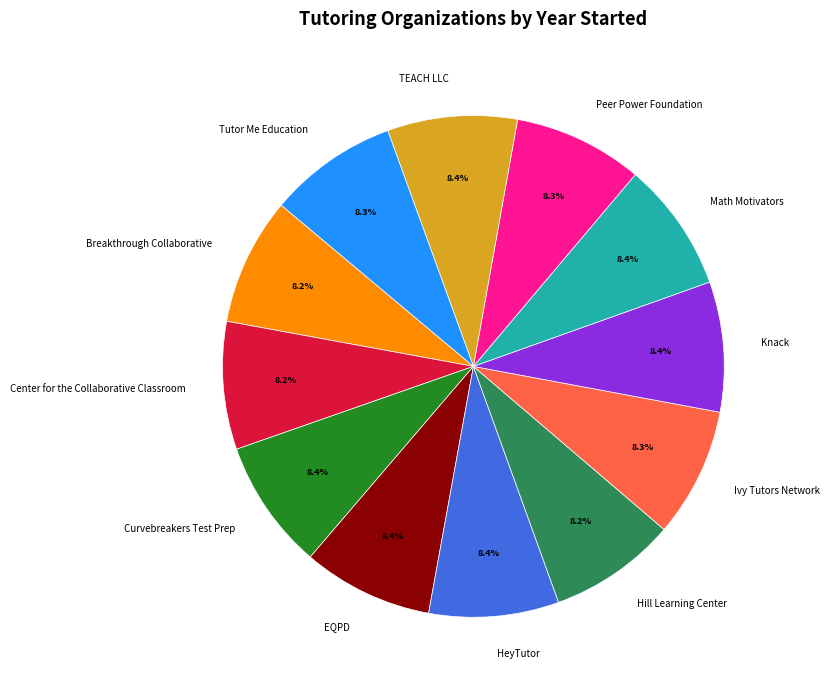

How much of the chart is everything except Tutor Me Education?

91.7%